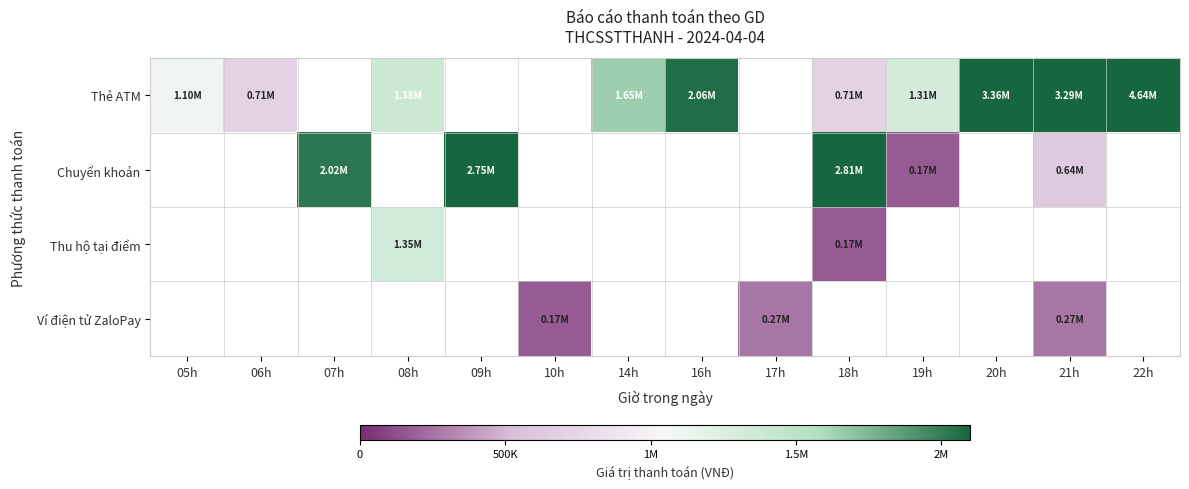

Which series has the largest range (max minus min)?

Thẻ ATM